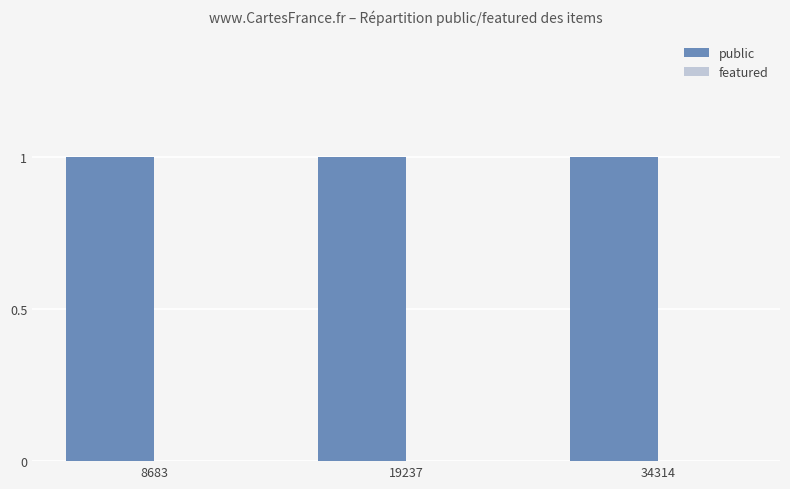

What is the difference between the highest and lowest values at 8683?

1